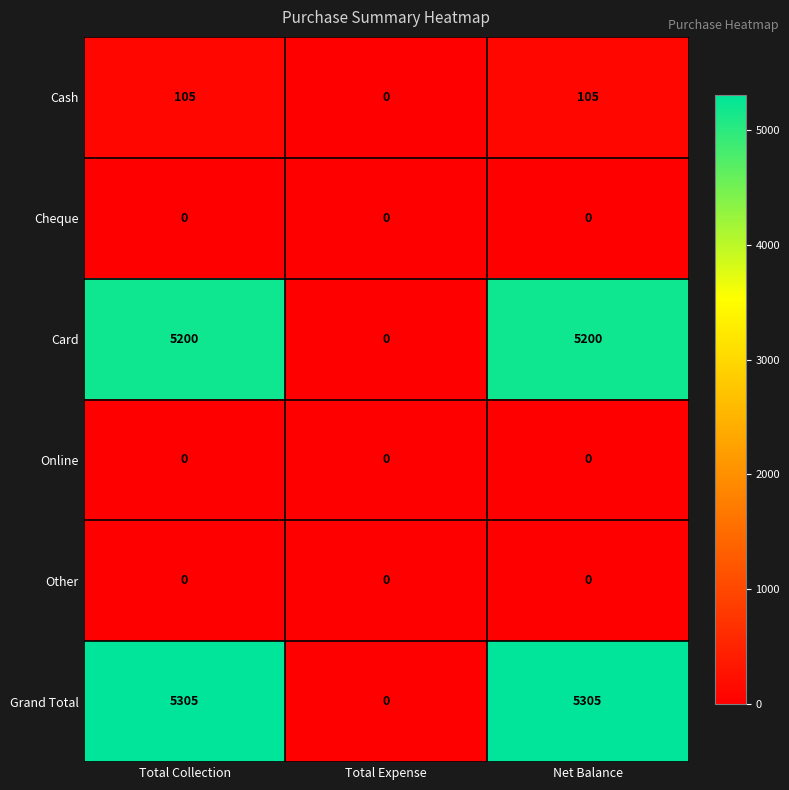

What is the spread (max minus min) of values at Net Balance?

5305